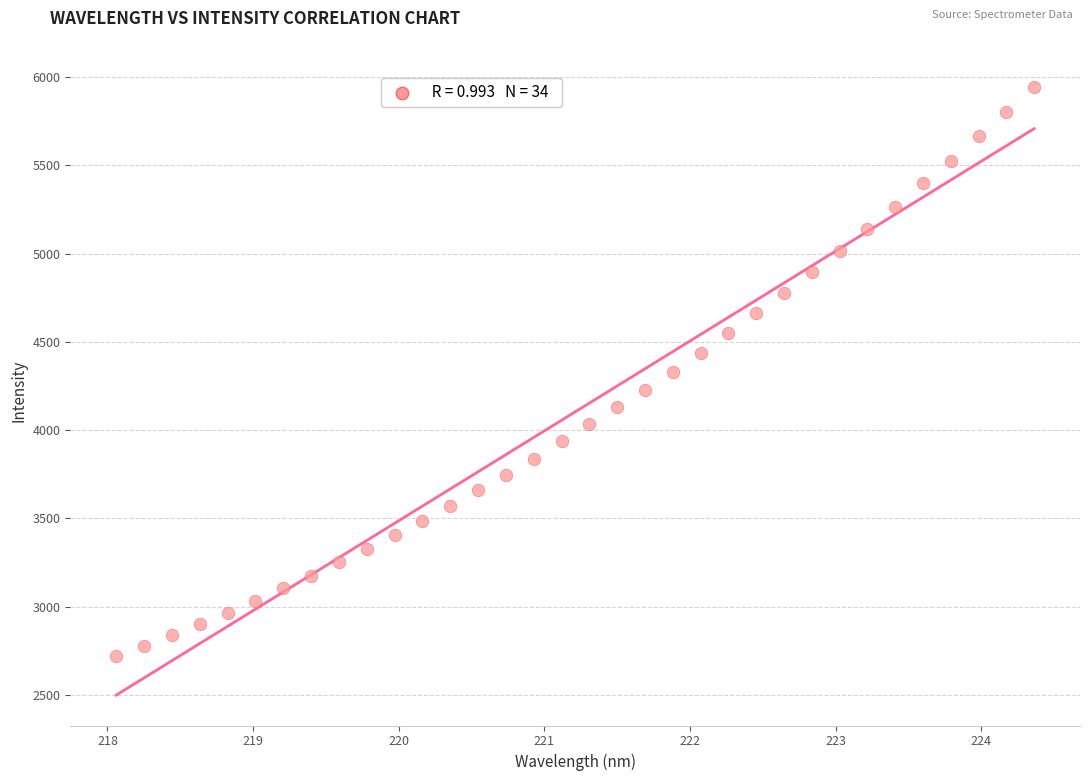

What is the range of X values (max minus min)?

6.3